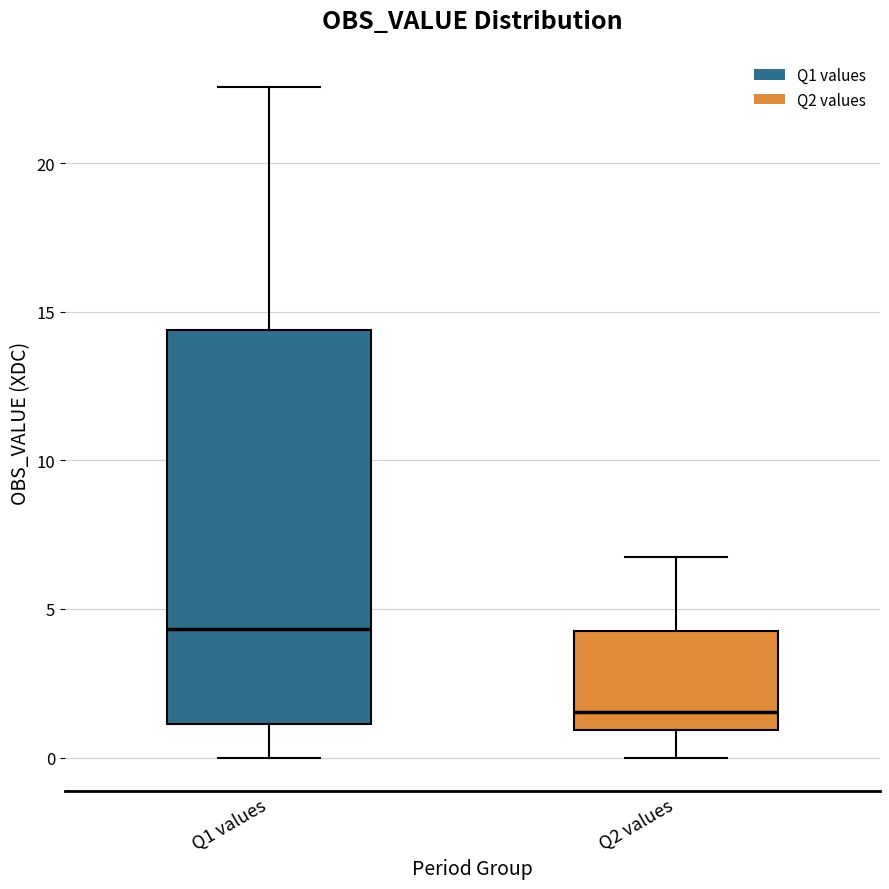

Reading left to right, transcribe this box plot: for each box, give where its median line is, the range the box spans, and where its two whiskers end, as read against the y-axis. The values are not printed on the chart, so give them approximately, as read against the axis.

Q1 values: median 4.5, box 1.0 to 14.5, whiskers 0.0 to 22.5
Q2 values: median 1.5, box 1.0 to 4.0, whiskers 0.0 to 7.0